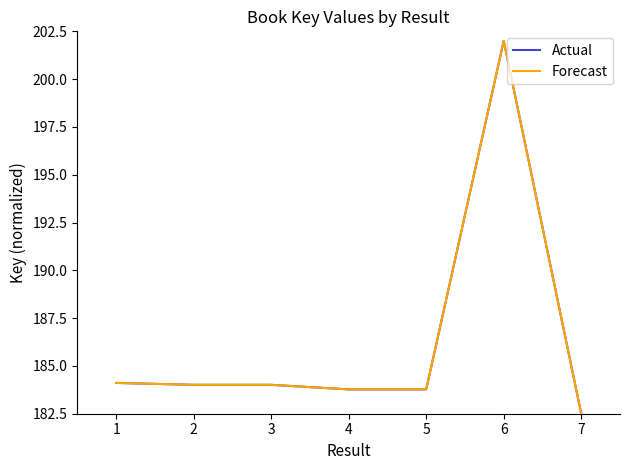

Does the chart display data point markers on the line(s)?

No